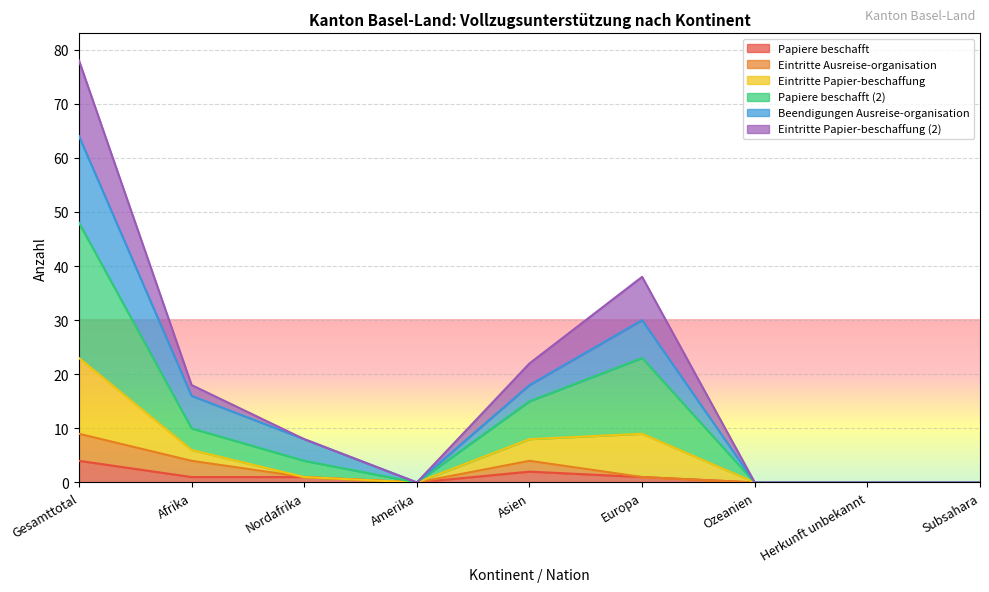

Does the chart display data point markers on the line(s)?

No